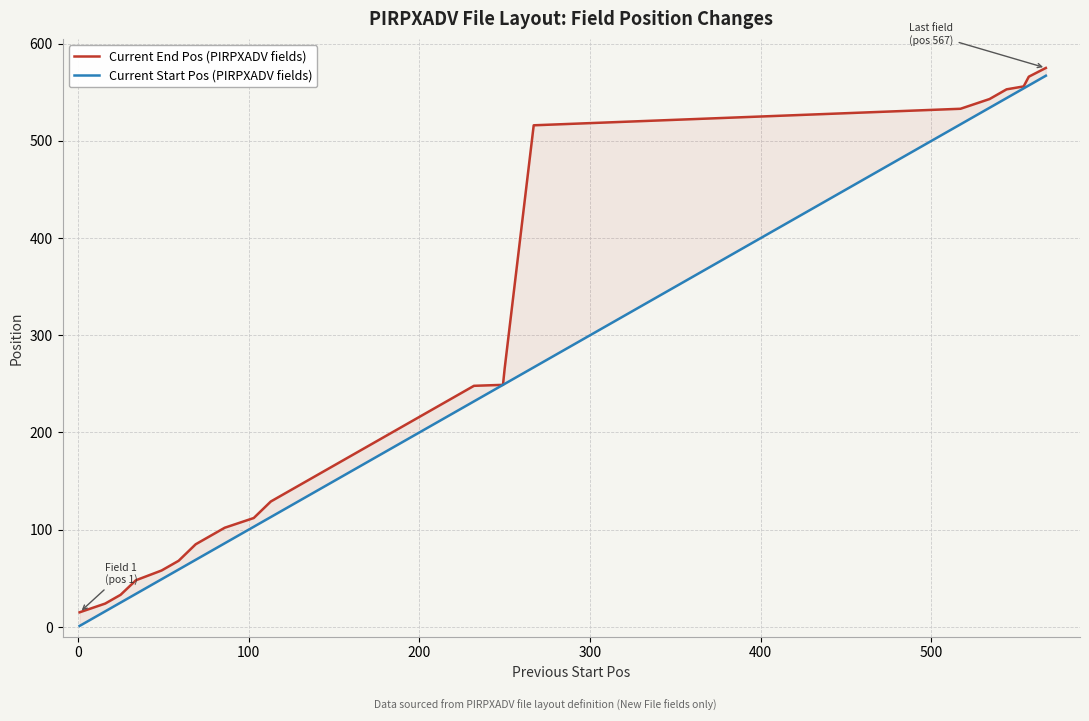

What is the value of the Current Start Pos (PIRPXADV fields) point at the 2nd from the left?

16